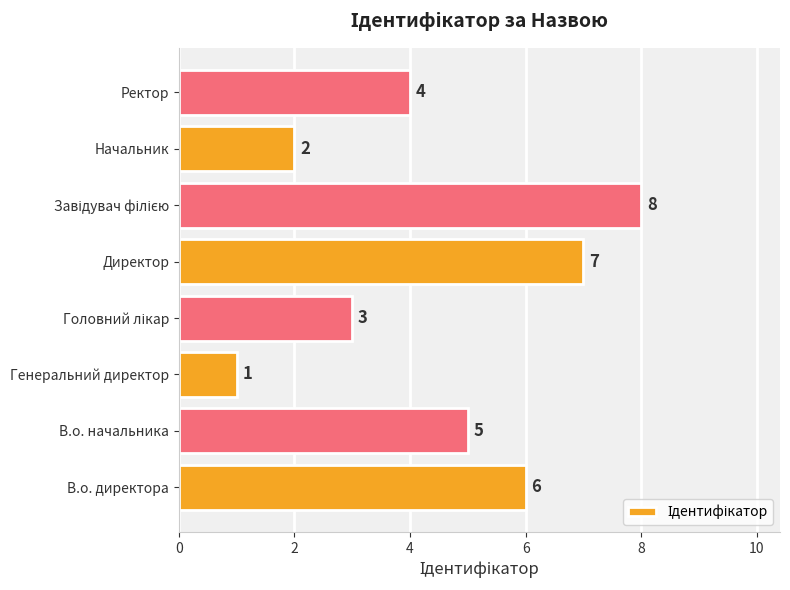

What is the change in value from В.о. директора to Директор?

+1